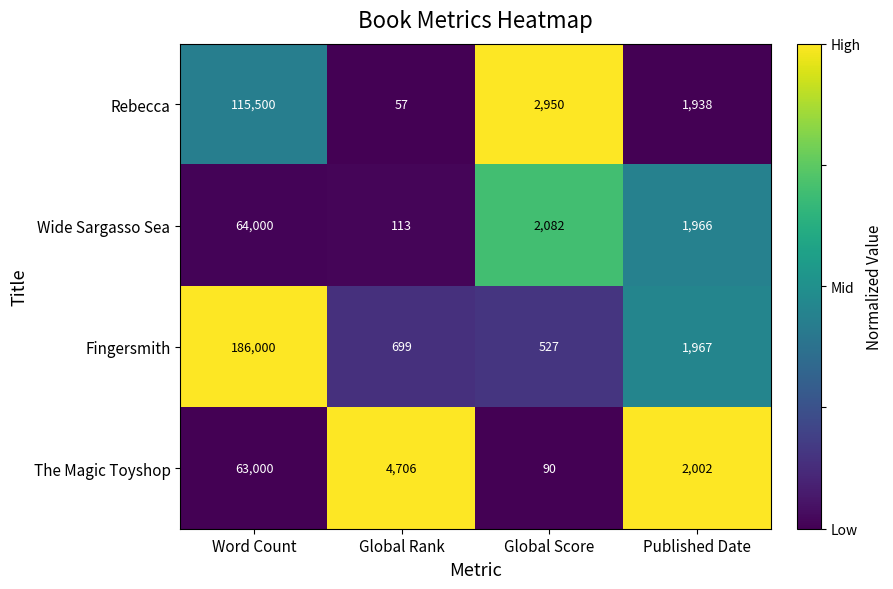

At Global Rank, list the series in order from smallest to largest.

Rebecca, Wide Sargasso Sea, Fingersmith, The Magic Toyshop